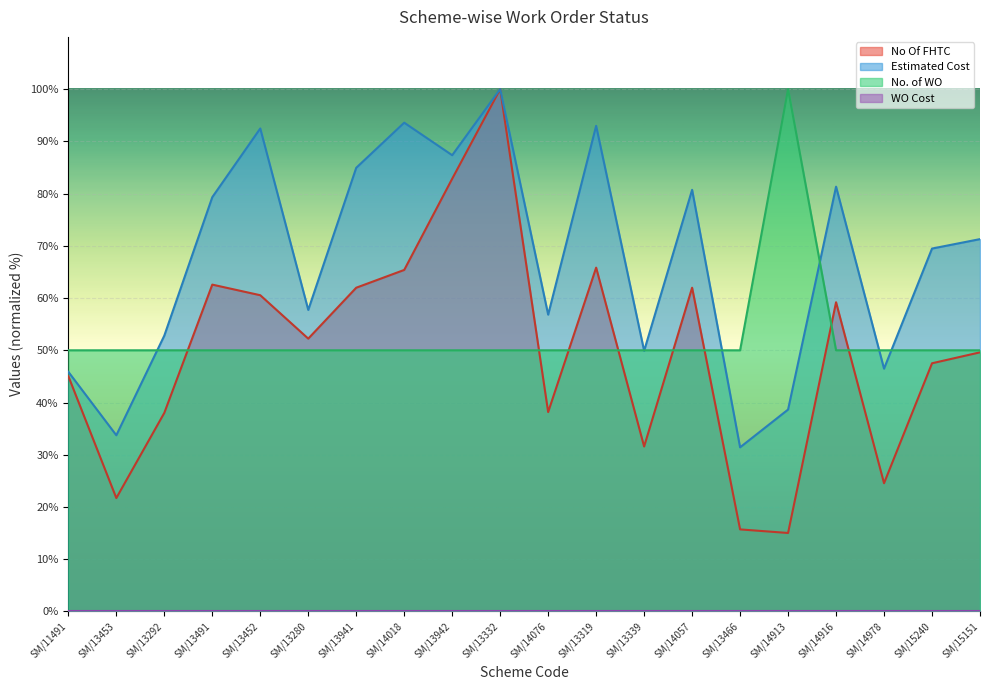

What is the sum of all Estimated Cost values?

1346.9